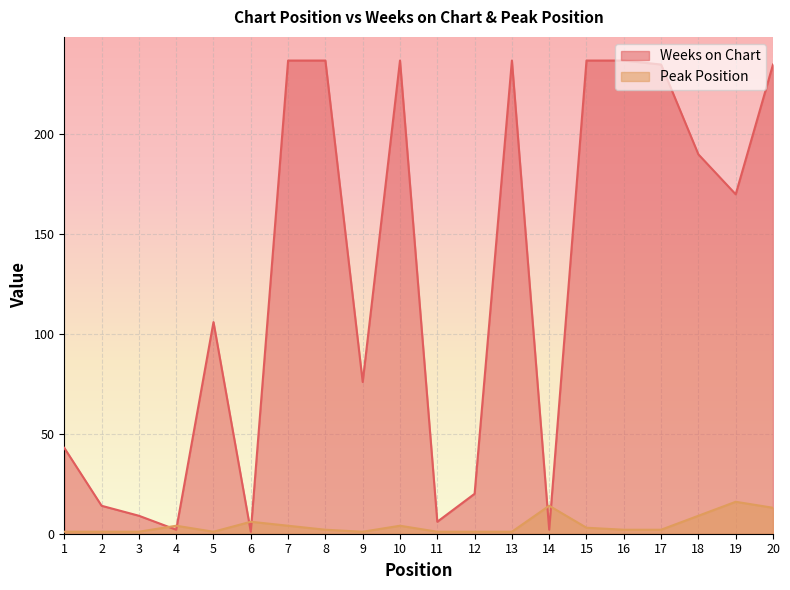

The value of Peak Position at 18 is 14. True or false?

False